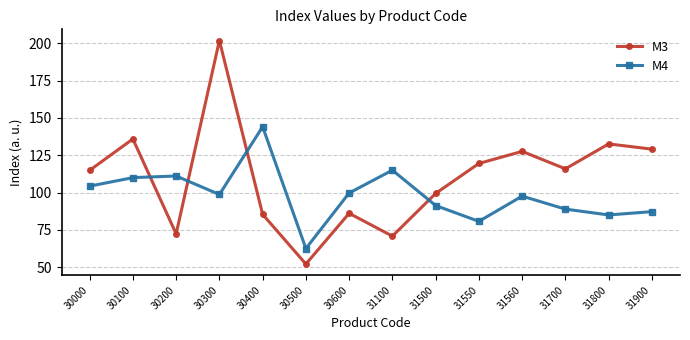

How many times do M3 and M4 cross each other?

4